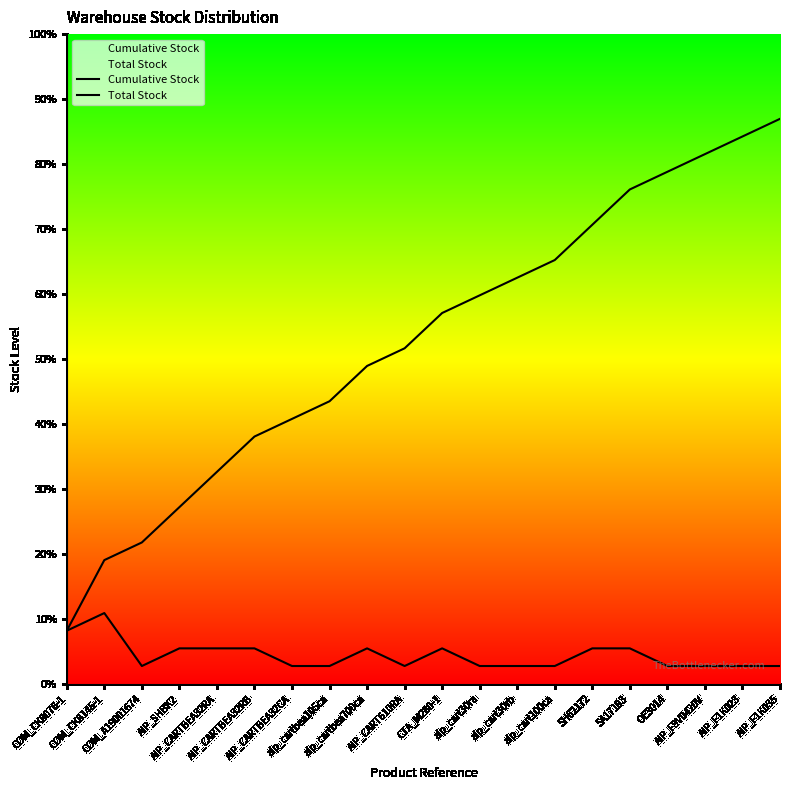

True or false: Total Stock has more than 0 interior local peaks.

True